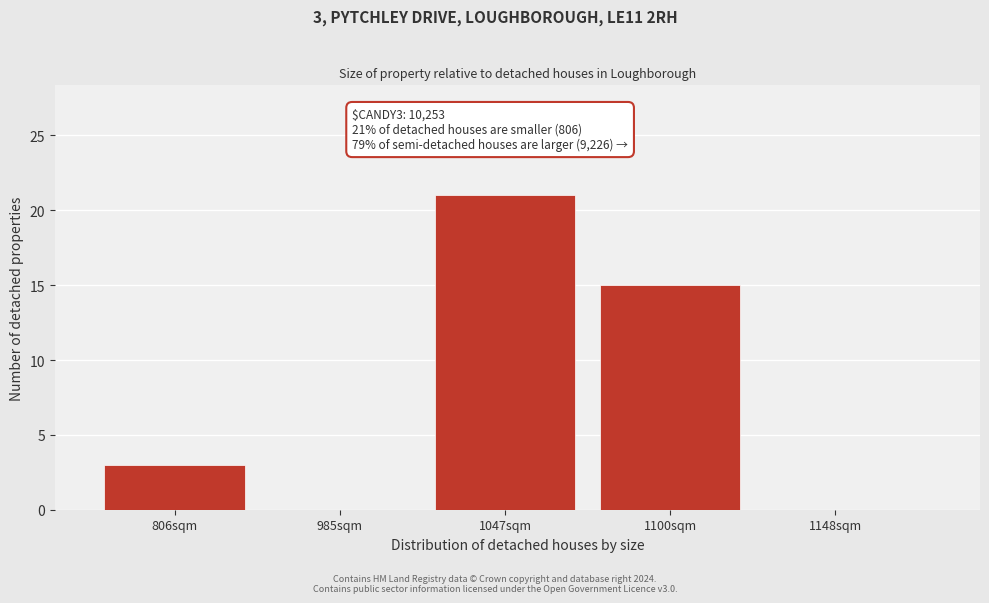

Reading left to right, what are all the values shown in this chart?

806sqm=3	985sqm=0	1047sqm=21	1100sqm=15	1148sqm=0